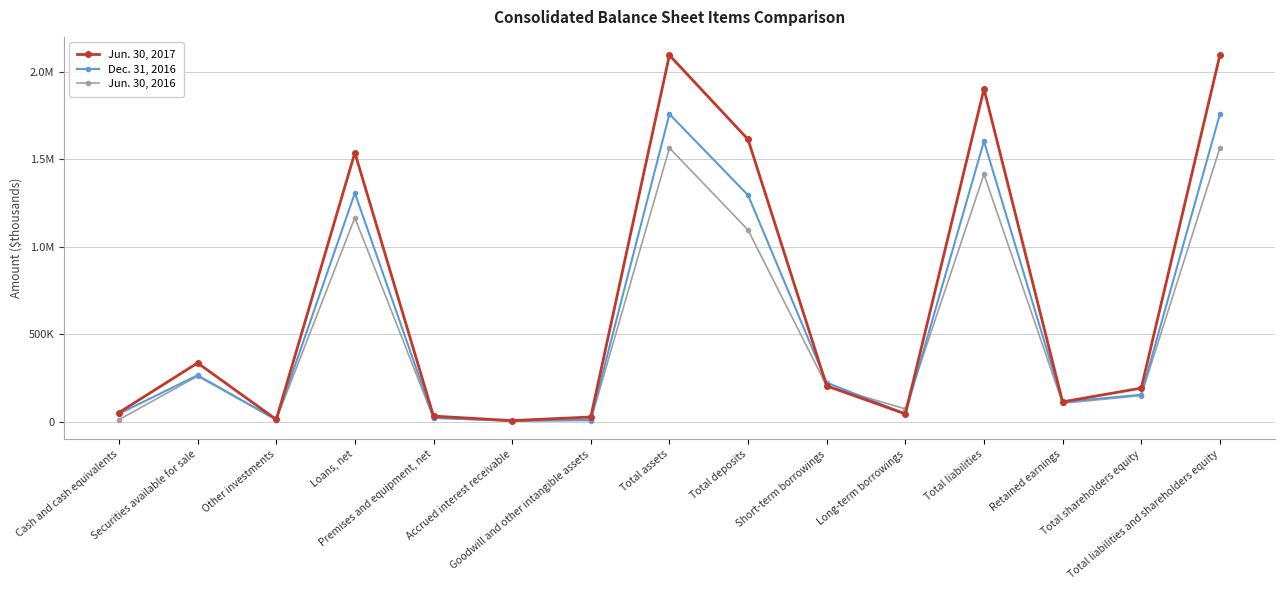

How many series are shown in this chart?

3